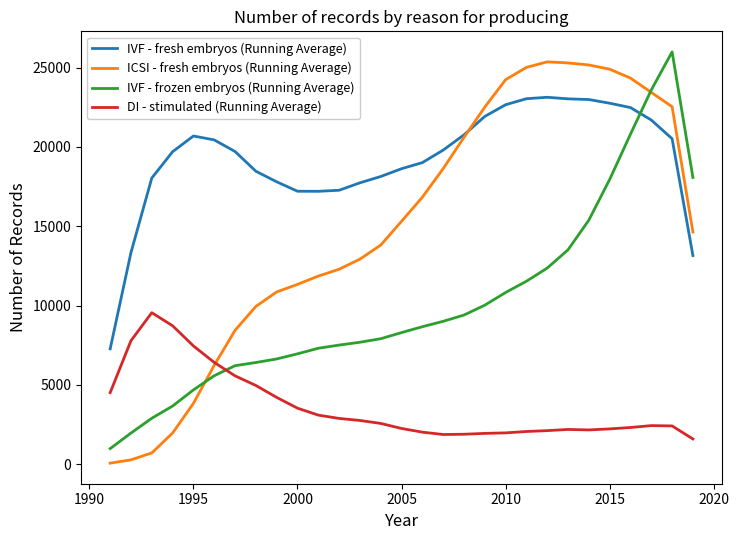

Which series has the largest total across all categories?

IVF - fresh embryos (Running Average)